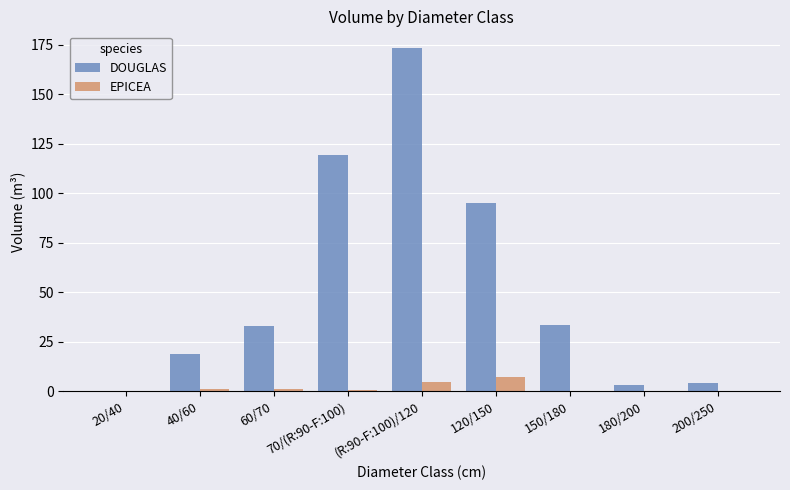

What is the approximate value of DOUGLAS at 200/250?

4.0